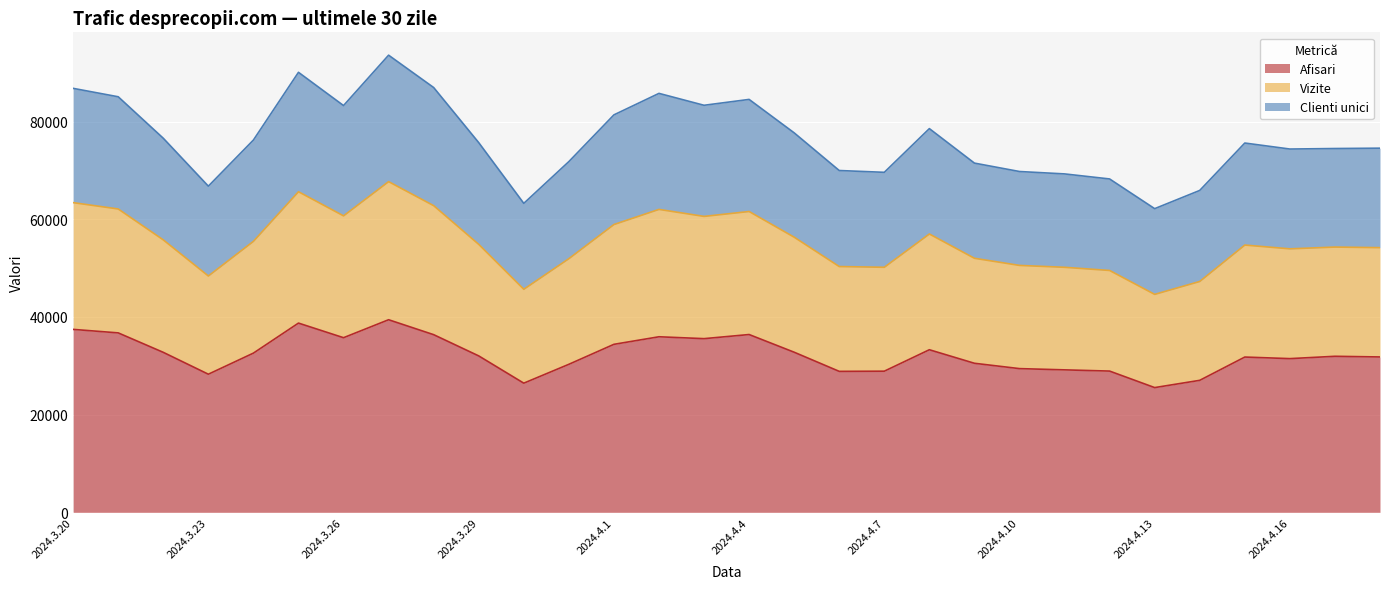

What is the average value of the Afisari series?

32348